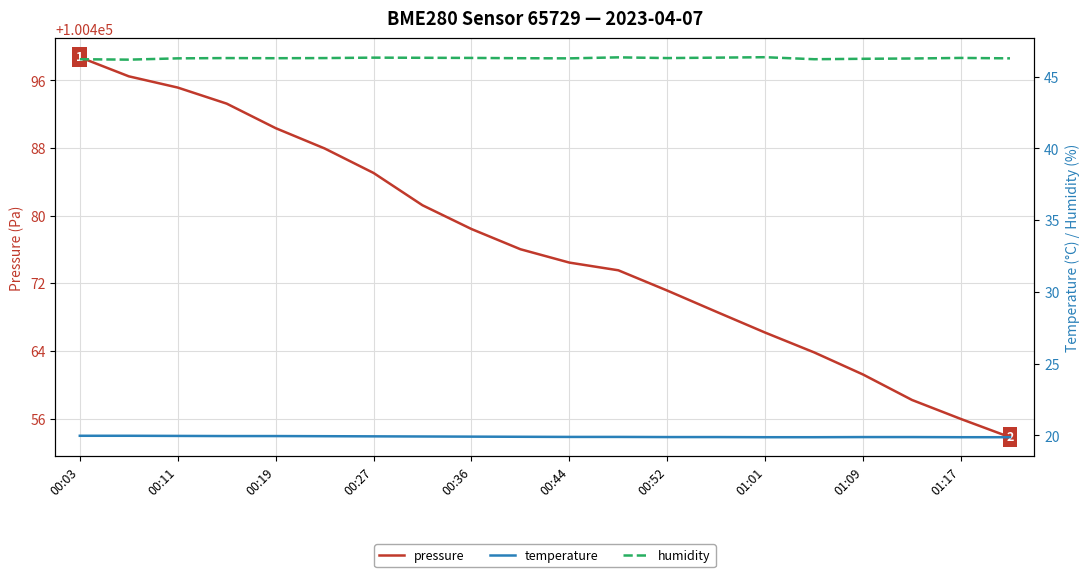

The value of pressure at 00:03 is 41741.2. True or false?

False